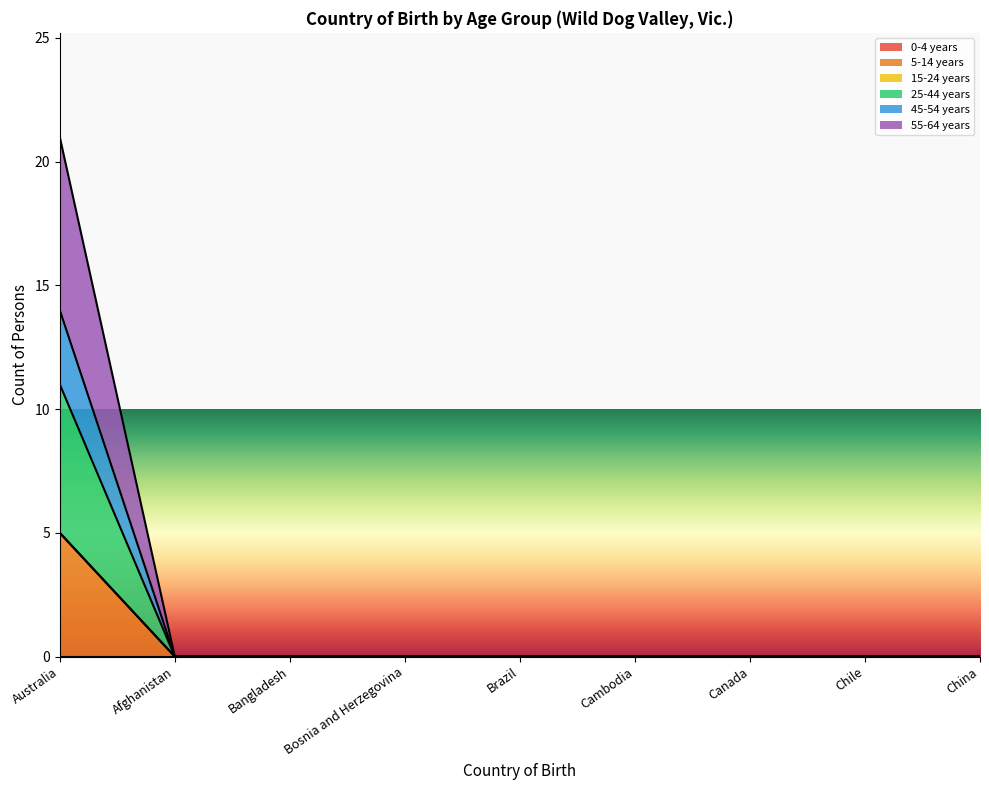

True or false: 5-14 years and 55-64 years intersect in this chart.

False